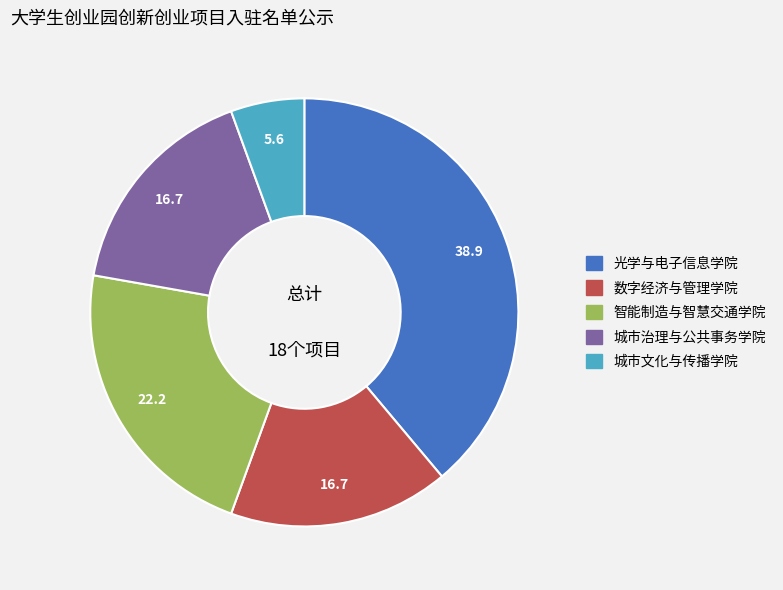

The 光学与电子信息学院 slice represents 39% of the pie. True or false?

True